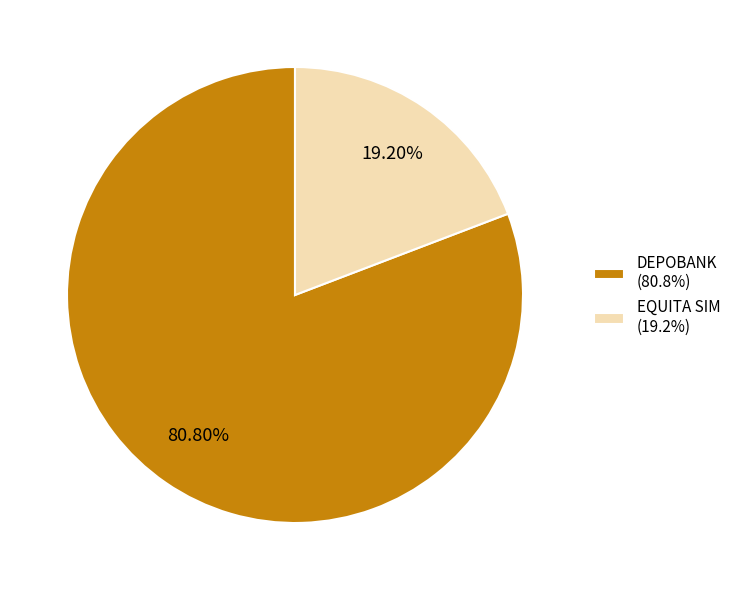

Does DEPOBANK account for over 50% of the chart?

Yes